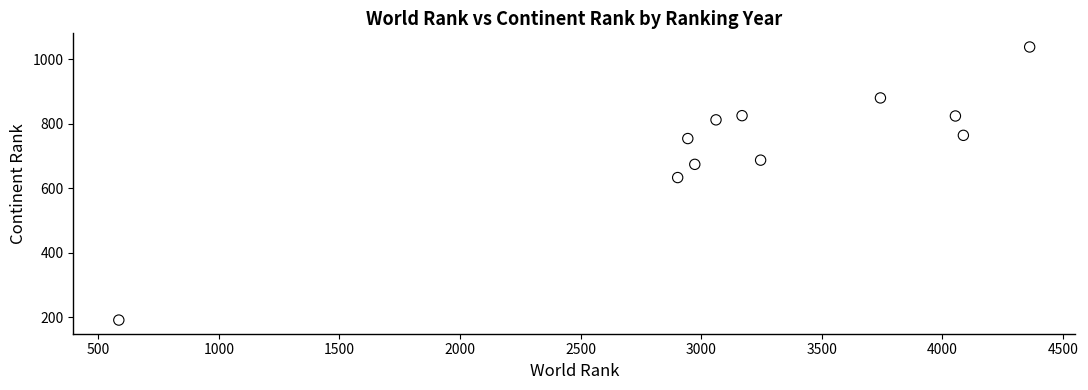

What is the average X value?

3194